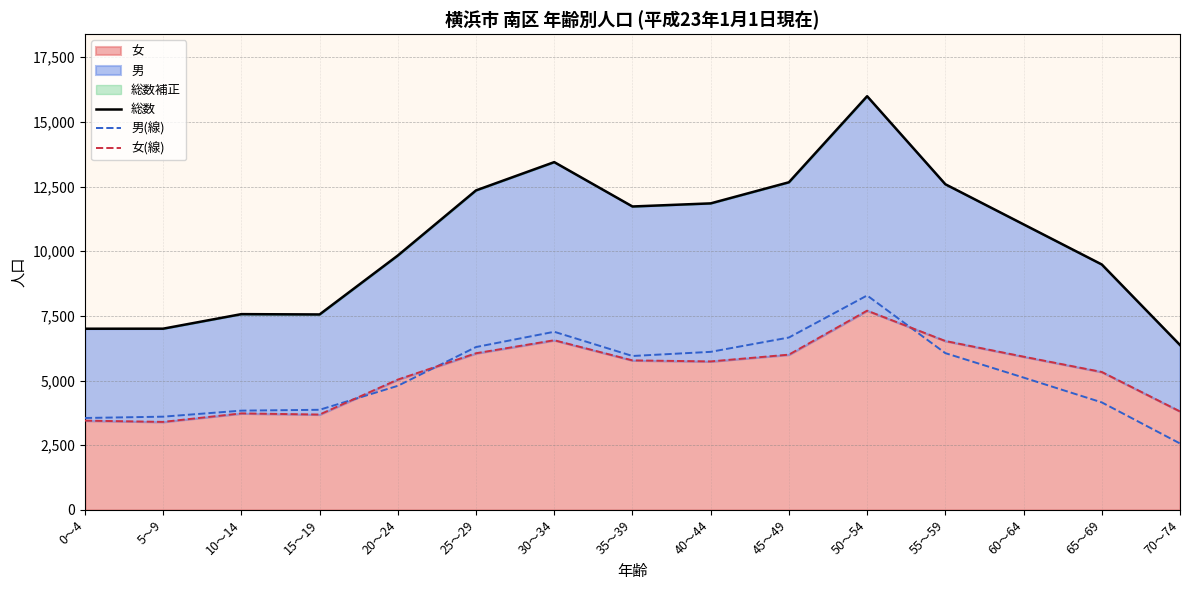

At which label does 女(線) reach its minimum?

5～9